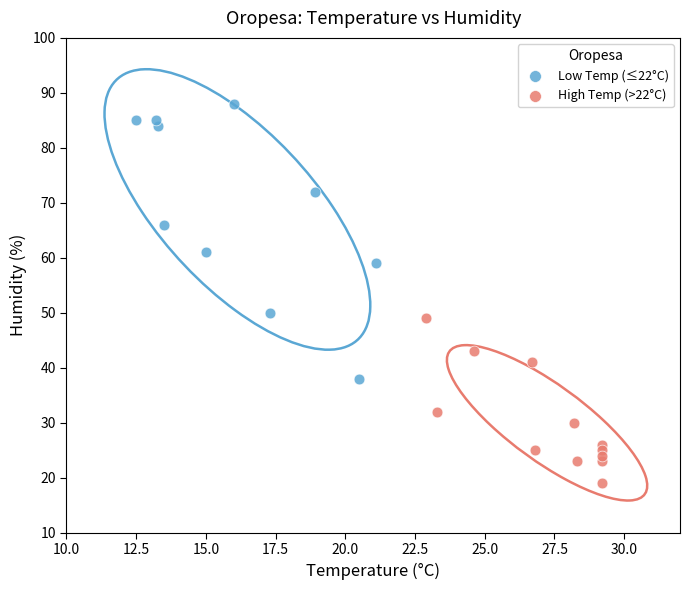

Which series has the widest spread of Y values?

Low Temp (≤22°C)